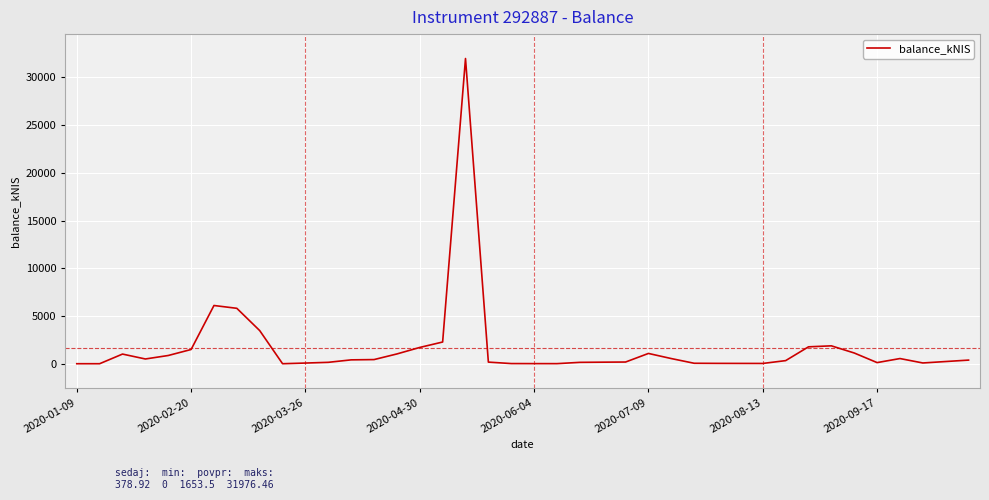

What is the difference between the maximum and second lowest values?

31976.5